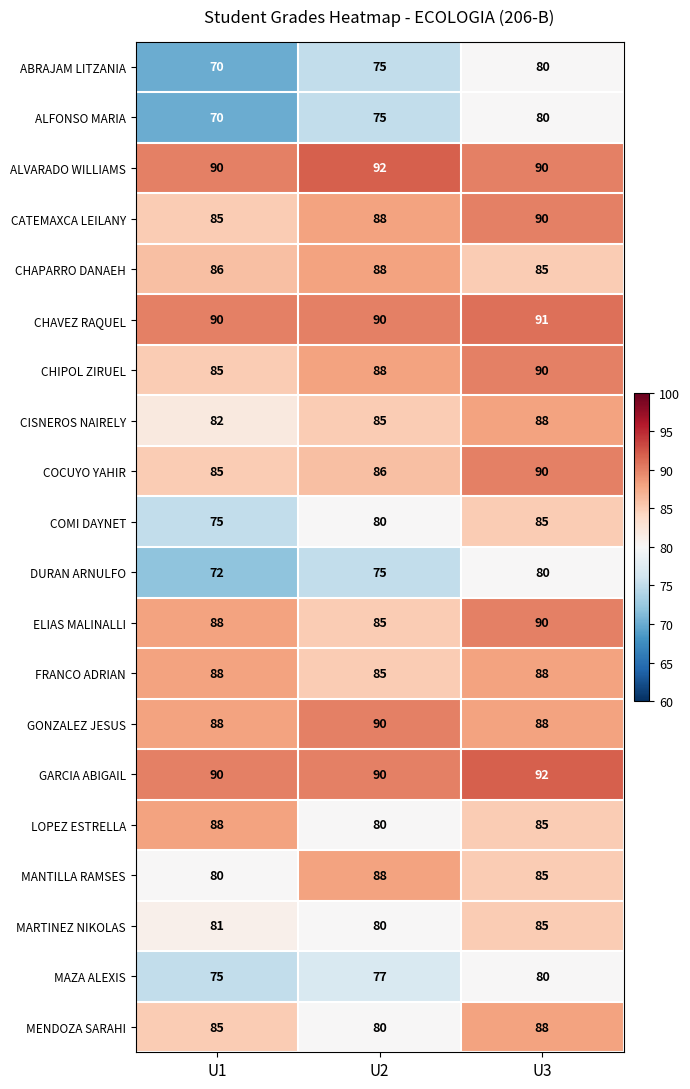

Count the CISNEROS NAIRELY values in the range 82 to 88.

3